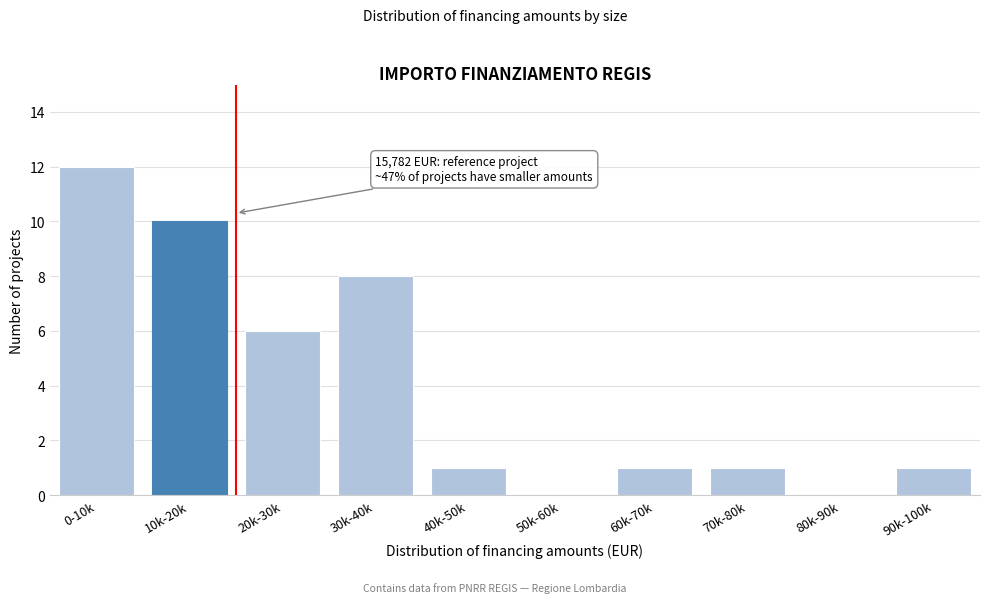

Reading left to right, transcribe all the data shown in this chart.

0-10k=12	10k-20k=10	20k-30k=6	30k-40k=8	40k-50k=1	50k-60k=0	60k-70k=1	70k-80k=1	80k-90k=0	90k-100k=1